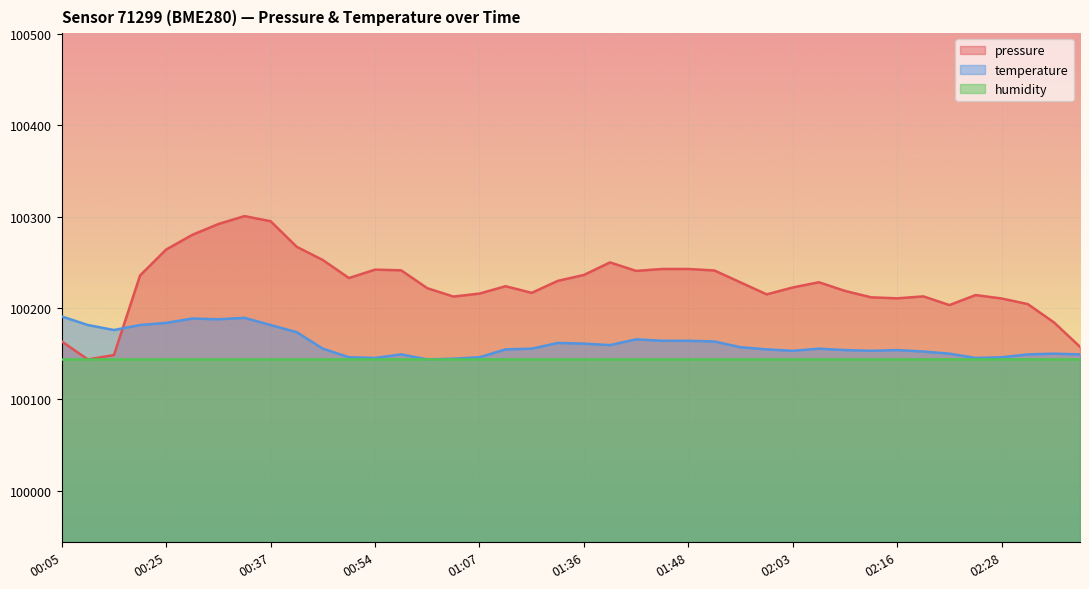

What is the total value across all series at 01:07?

300505.7